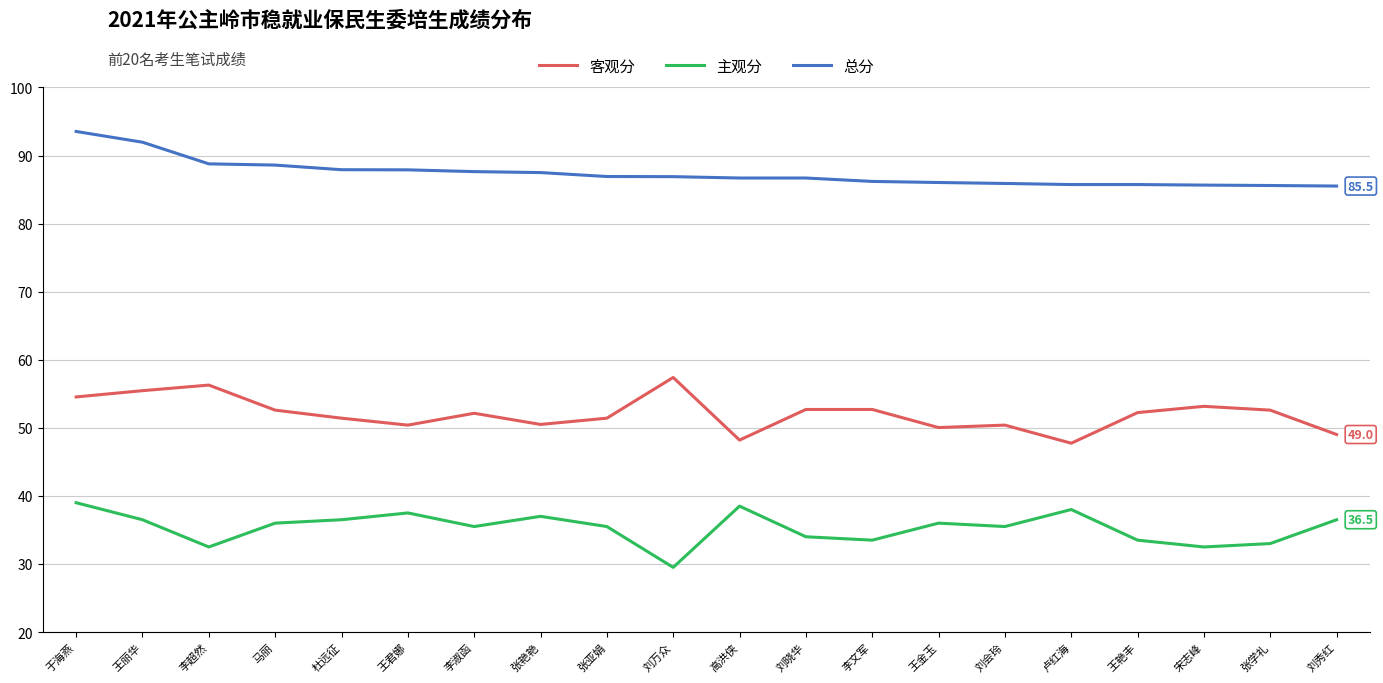

What is the approximate value of 客观分 at 张学礼?

52.6